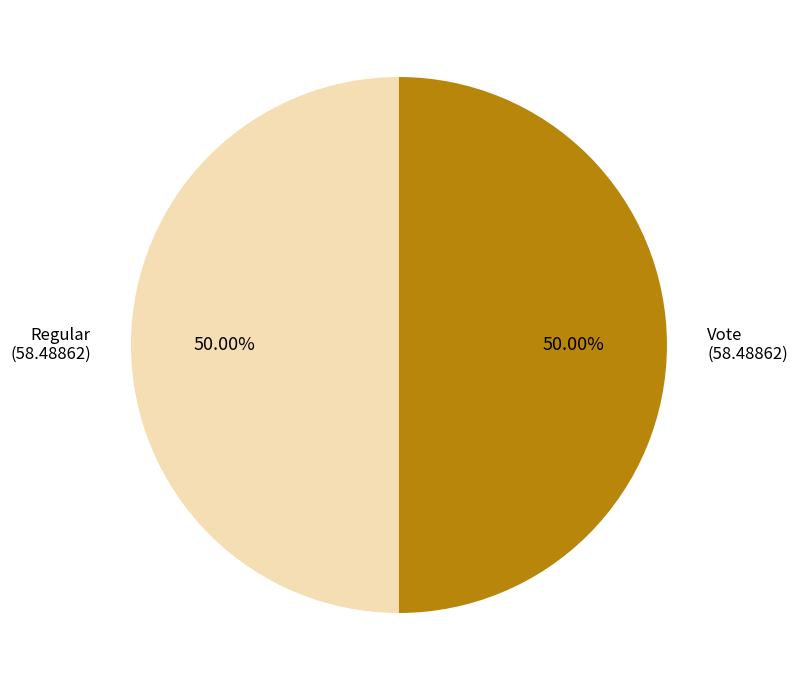

What is the largest slice in the pie chart?

Vote